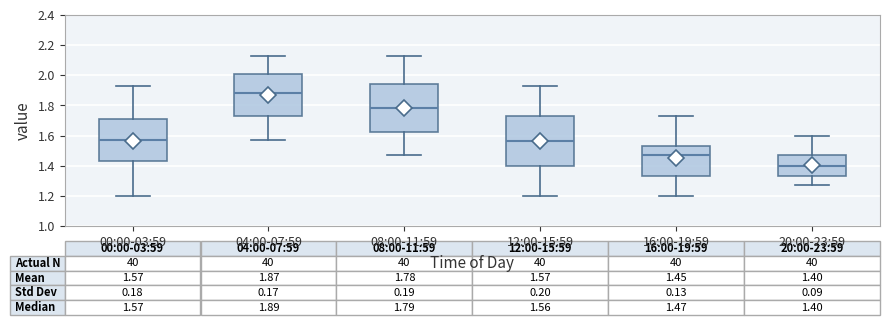

Which box has the highest median line?

04:00-07:59